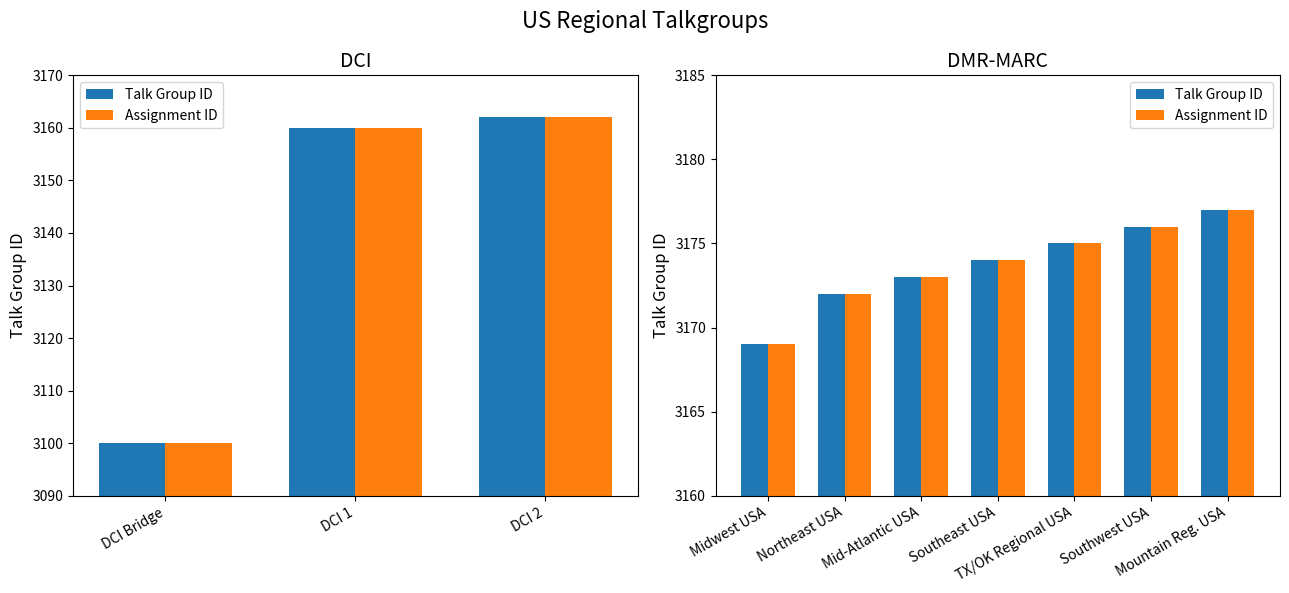

Does the chart contain stacked bars?

No